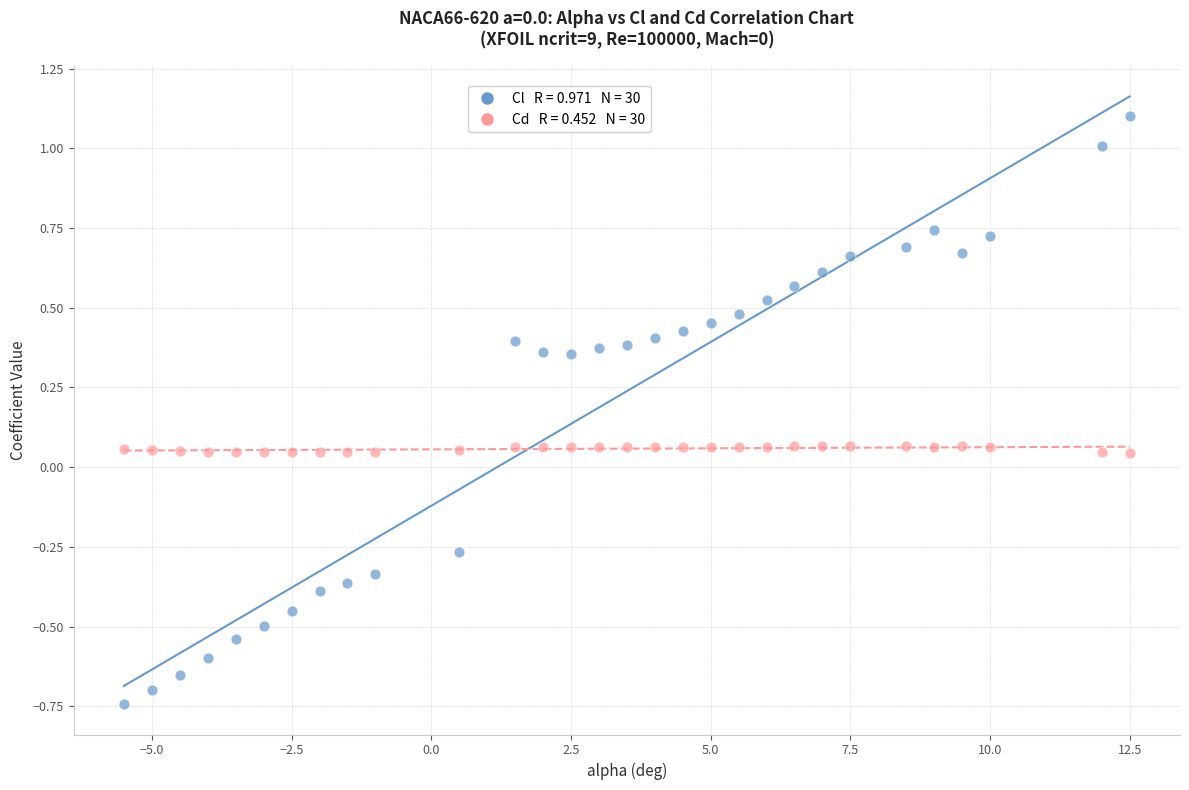

Across all data points, what is the range of Y values (max minus min)?

1.8